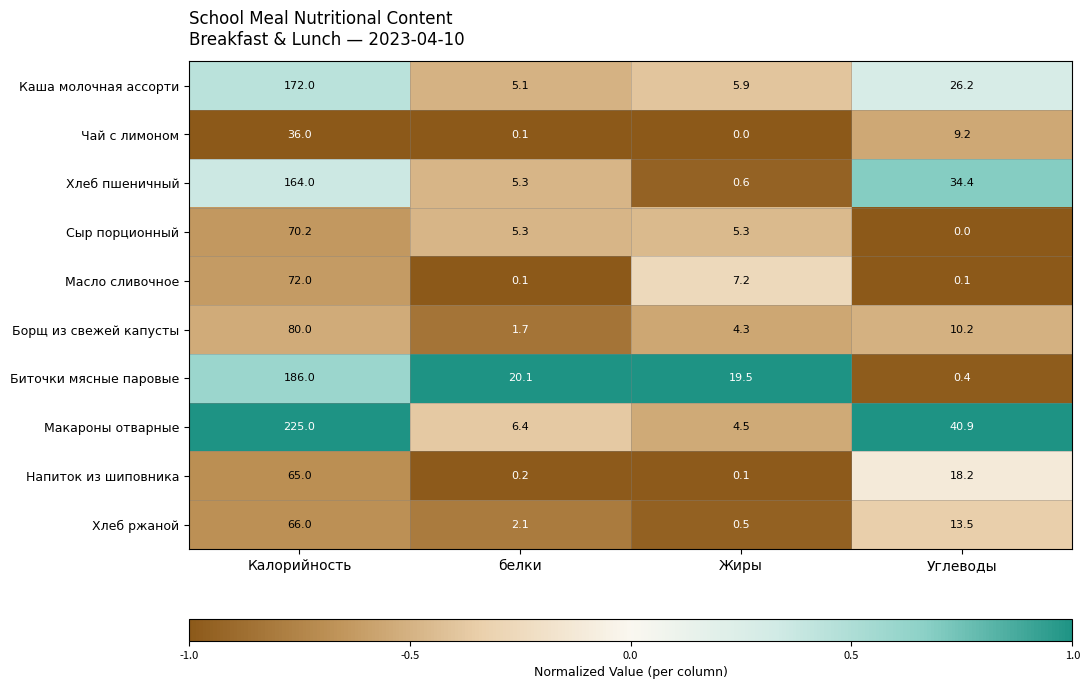

True or false: Напиток из шиповника has a value of 65.0 at Калорийность.

True